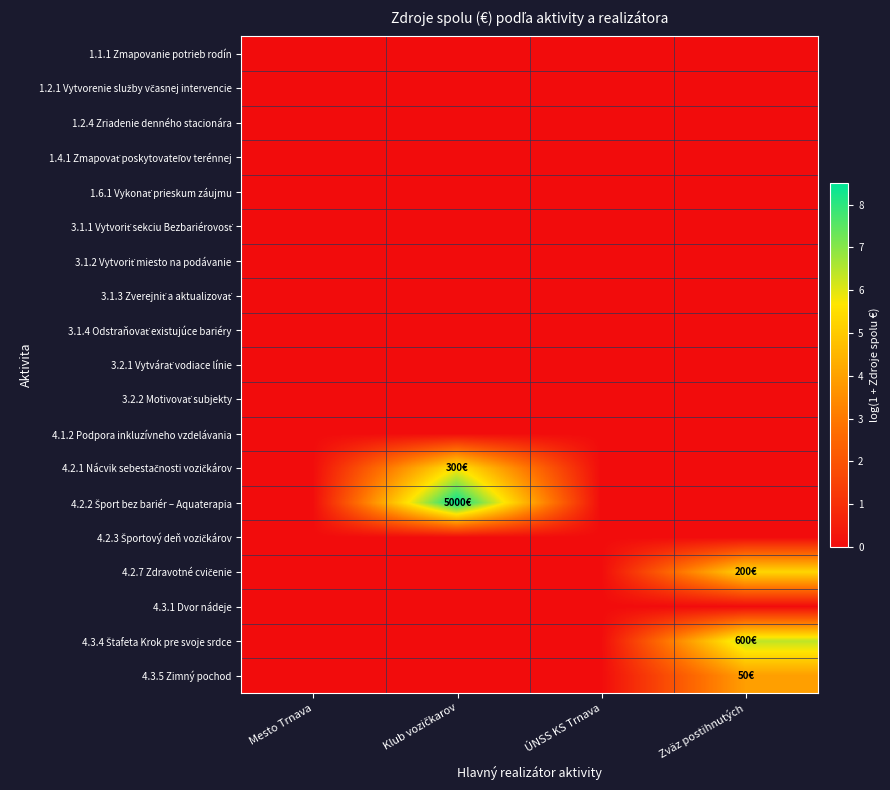

At Mesto Trnava, list the series in order from largest to smallest.

1.1.1 Zmapovanie potrieb rodín, 1.2.1 Vytvorenie služby včasnej intervencie, 1.2.4 Zriadenie denného stacionára, 1.4.1 Zmapovať poskytovateľov terénnej, 1.6.1 Vykonať prieskum záujmu, 3.1.1 Vytvoriť sekciu Bezbariérovosť, 3.1.2 Vytvoriť miesto na podávanie, 3.1.3 Zverejniť a aktualizovať, 3.1.4 Odstraňovať existujúce bariéry, 3.2.1 Vytvárať vodiace línie, 3.2.2 Motivovať subjekty, 4.1.2 Podpora inkluzívneho vzdelávania, 4.2.1 Nácvik sebestačnosti vozičkárov, 4.2.2 Šport bez bariér – Aquaterapia, 4.2.3 Športový deň vozičkárov, 4.2.7 Zdravotné cvičenie, 4.3.1 Dvor nádeje, 4.3.4 Štafeta Krok pre svoje srdce, 4.3.5 Zimný pochod